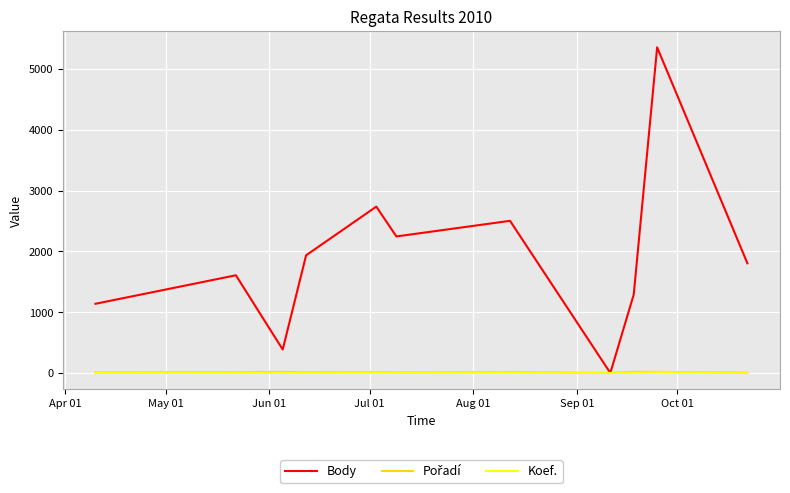

Which series has the largest total across all categories?

Body